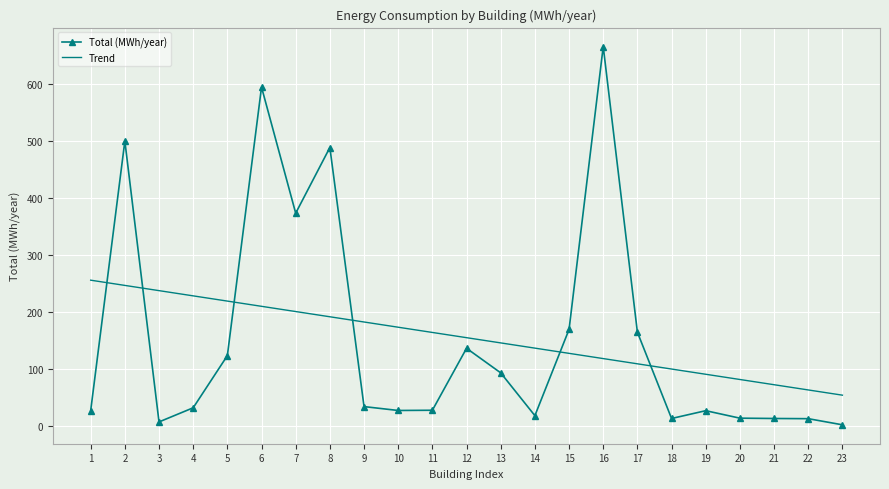

At which category does Total (MWh/year) reach its first local peak?

2